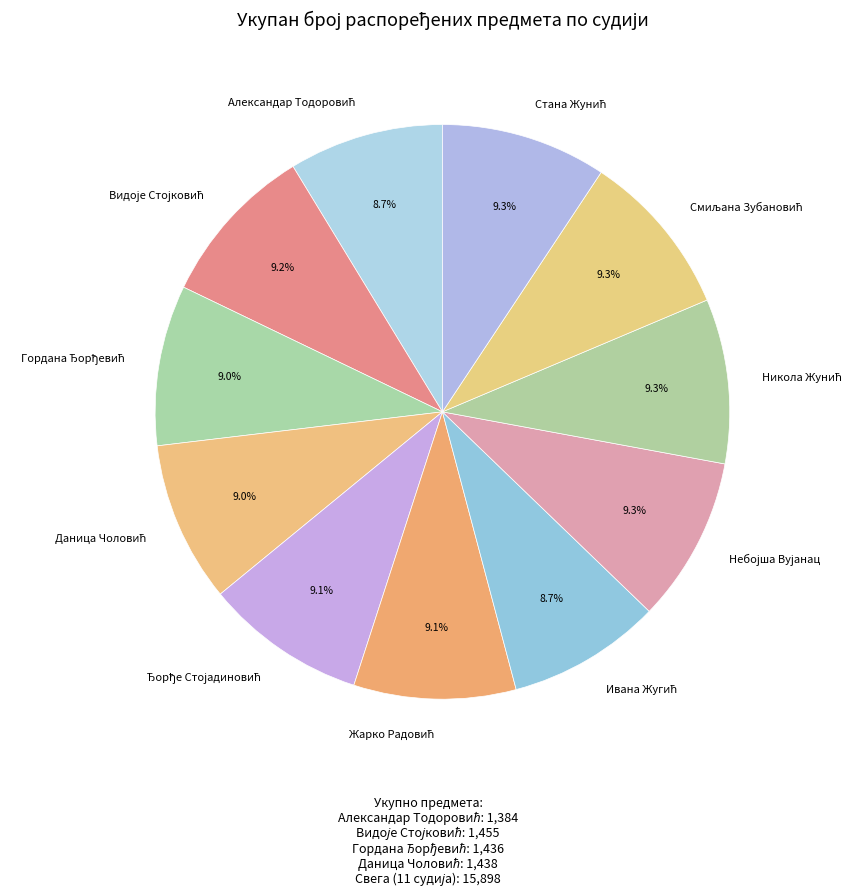

To the nearest percent, what is the difference between the largest and smallest slice percentages?

1%